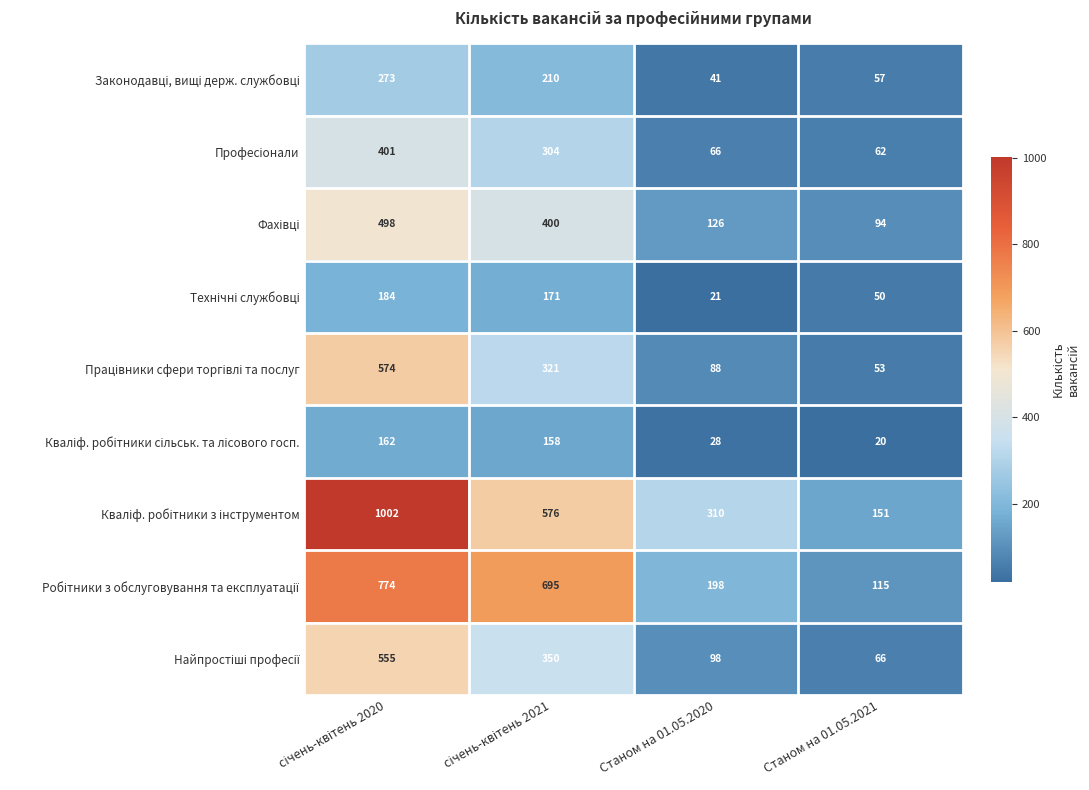

What is the minimum value shown in the chart?

20